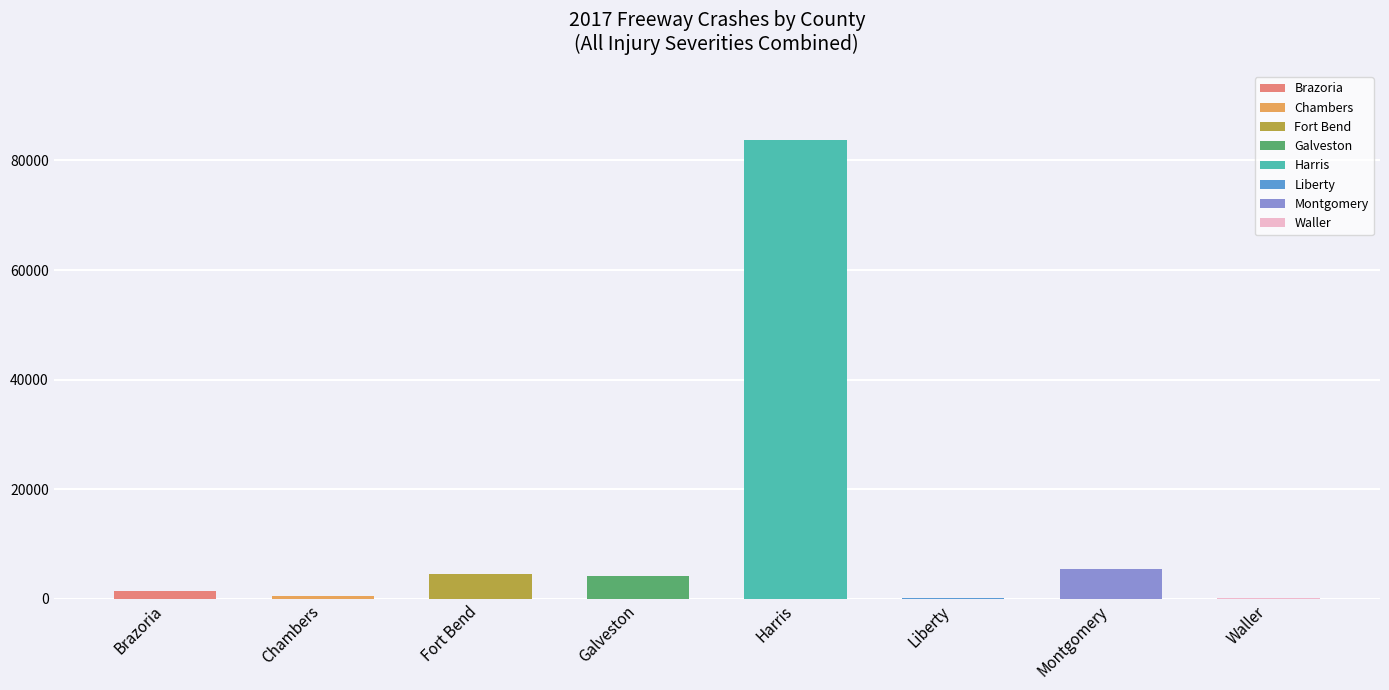

What is the sum of all values?

100070